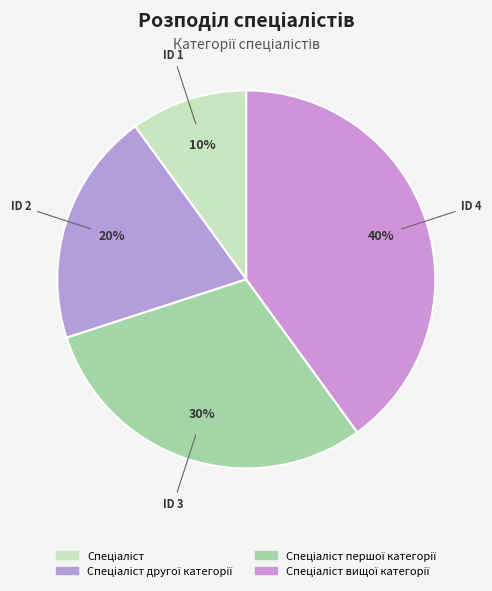

To the nearest percent, what percentage of the pie is Спеціаліст вищої категорії?

40%